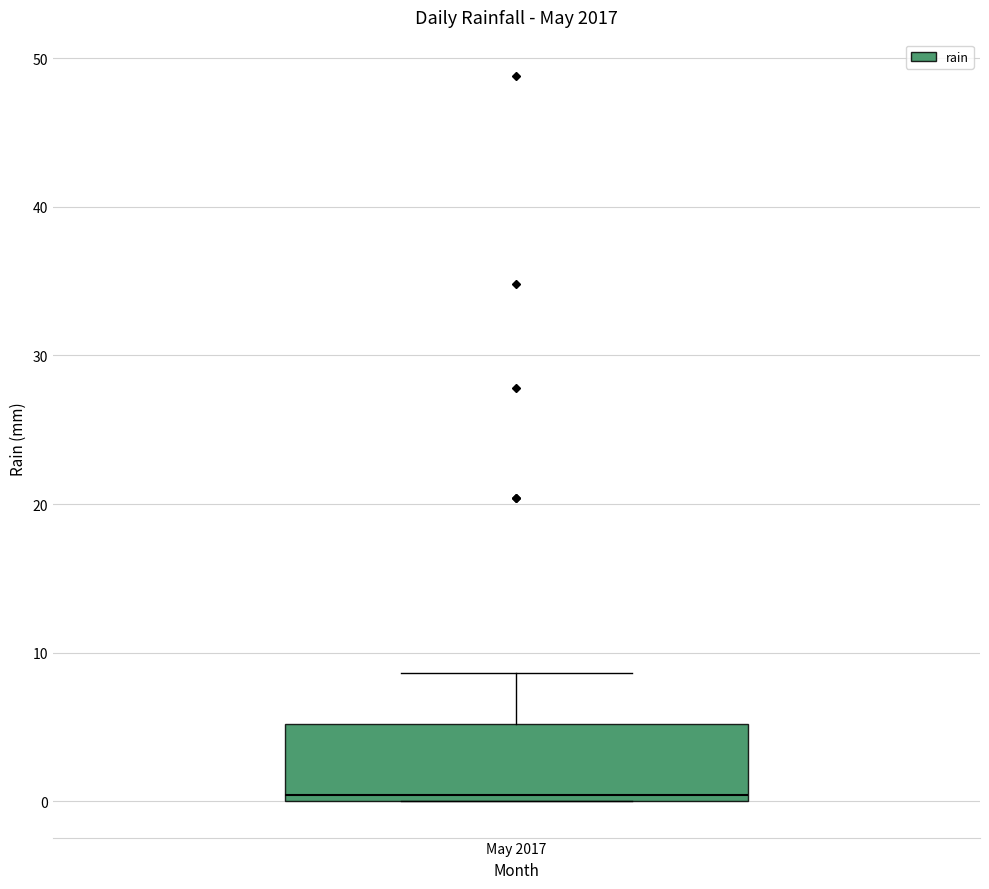

Where is the upper edge of the box for May 2017 on the y-axis? The values are not printed on the chart, so give them approximately, as read against the axis.

5